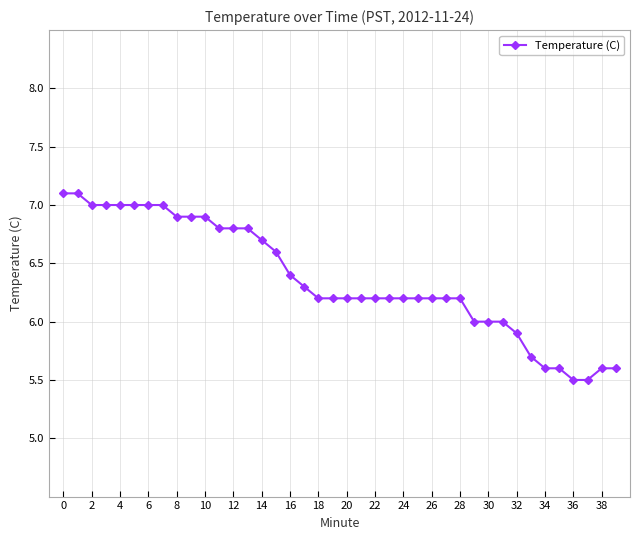

What is the value of the 10th point from the left?

6.9